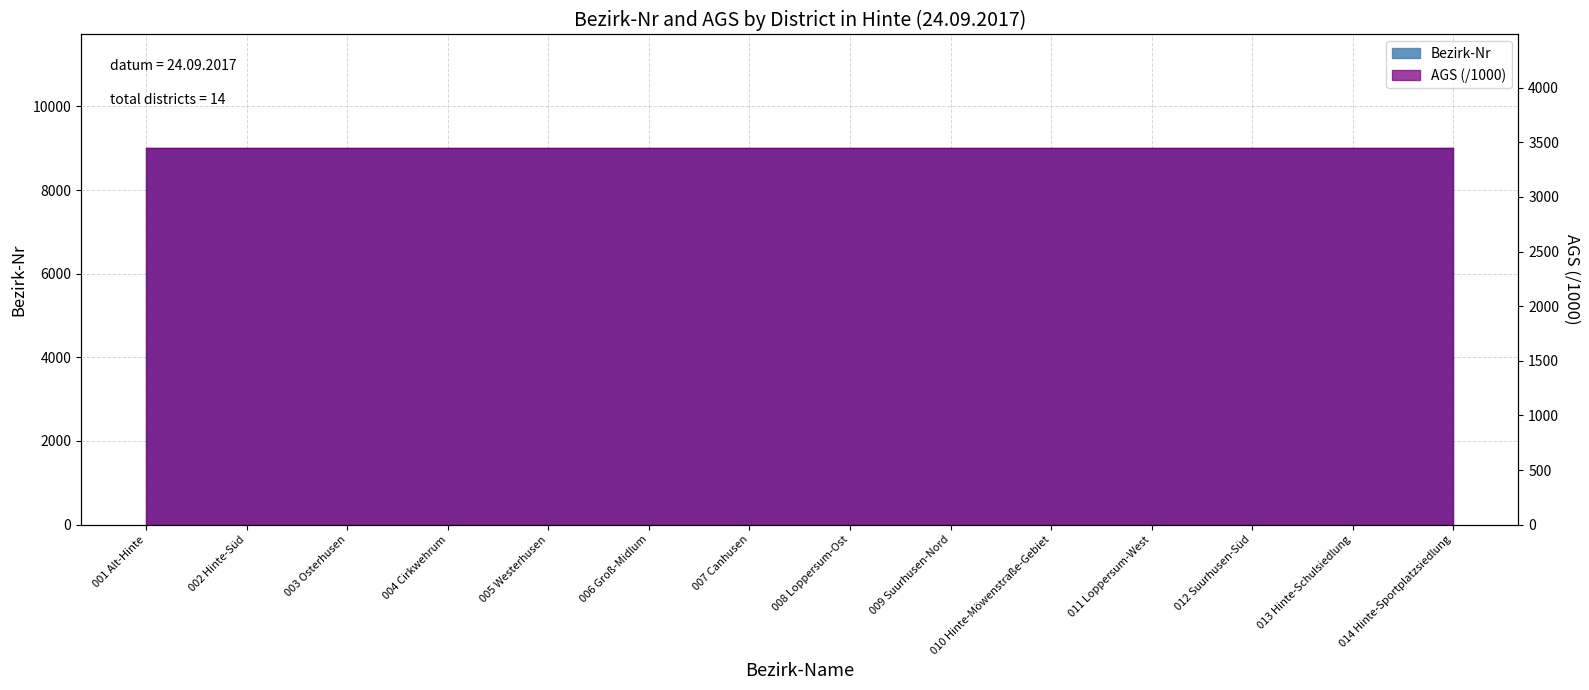

What is the ratio of the value at 014 Hinte-Sportplatzsiedlung to the value at 011 Loppersum-West?

1.0